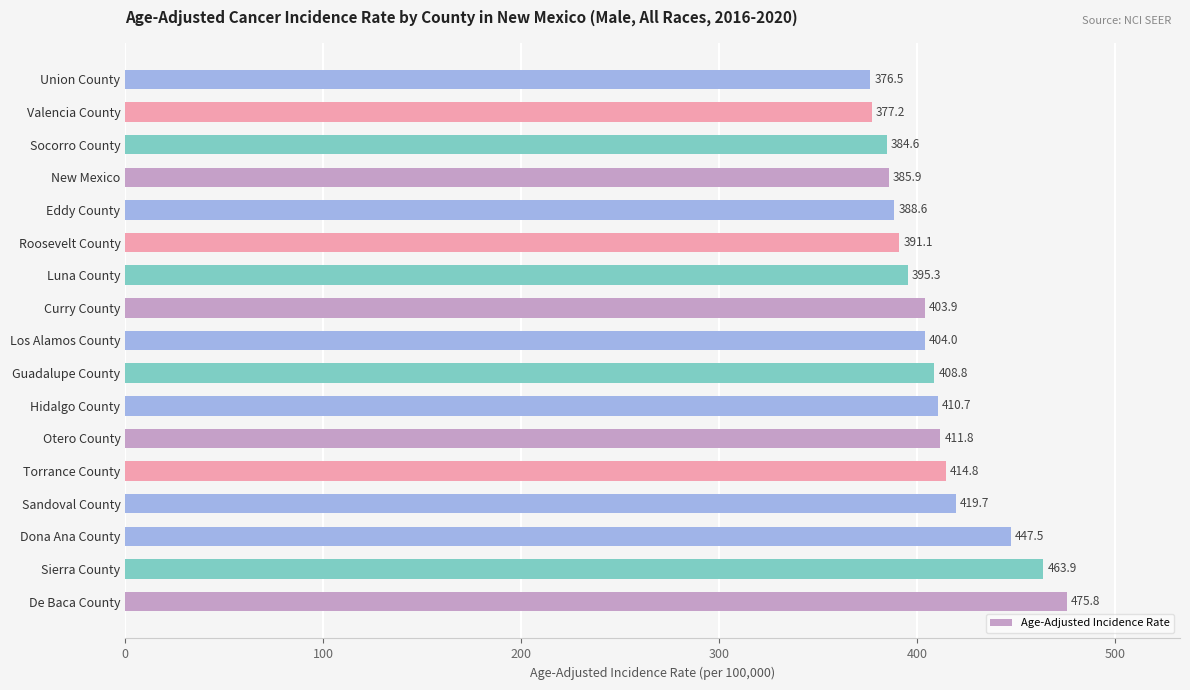

Is it true that the value at Luna County is 656.8?

False